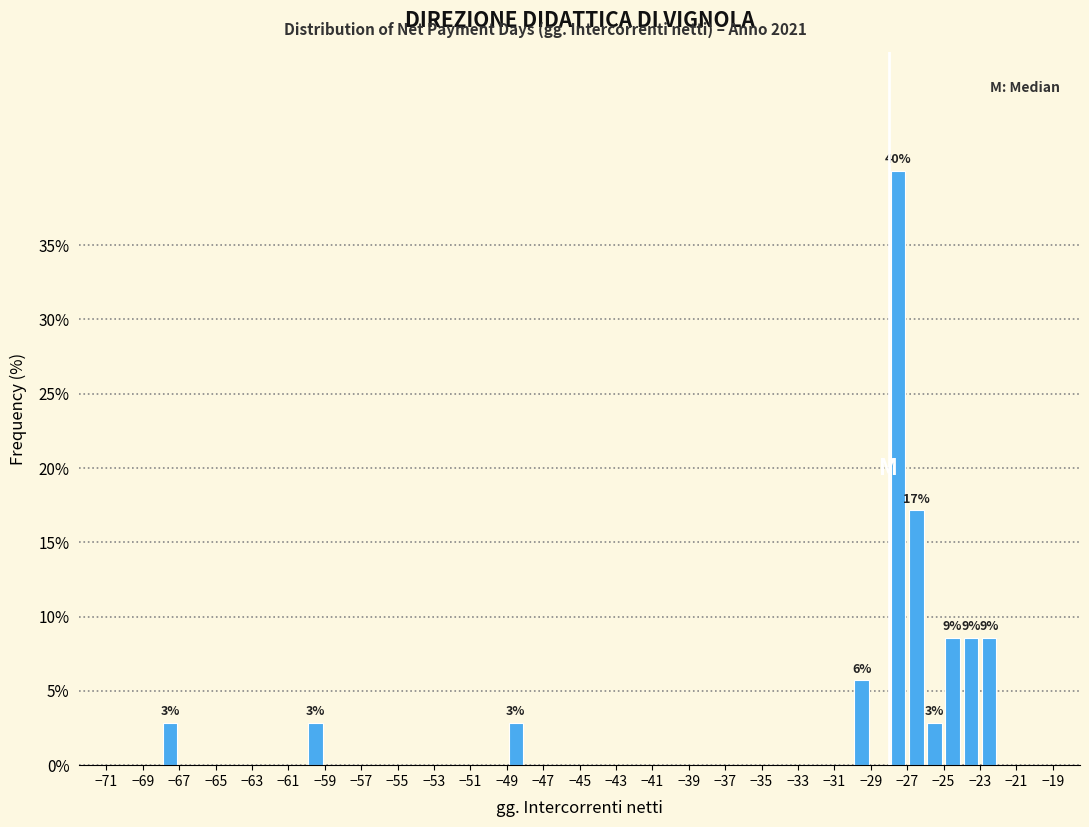

Over which range of the x-axis is the bar tallest?

-28 to -27